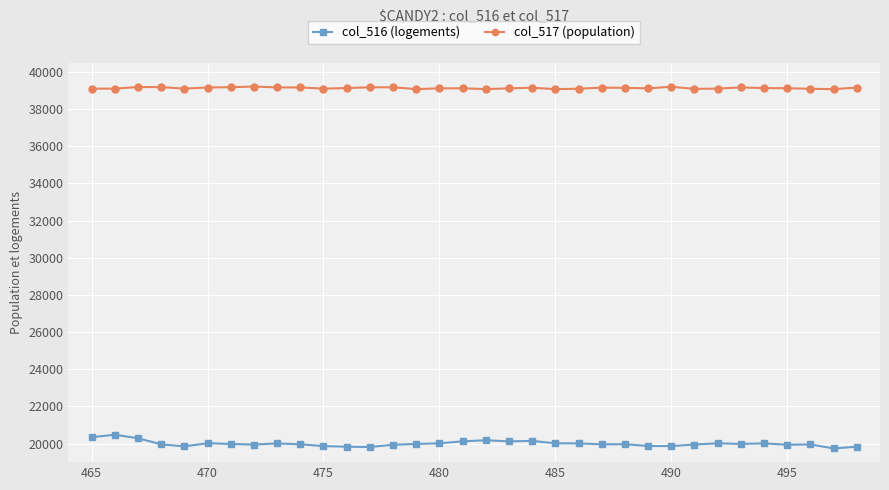

True or false: col_516 (logements) has more than 1 points higher than both neighbors.

True